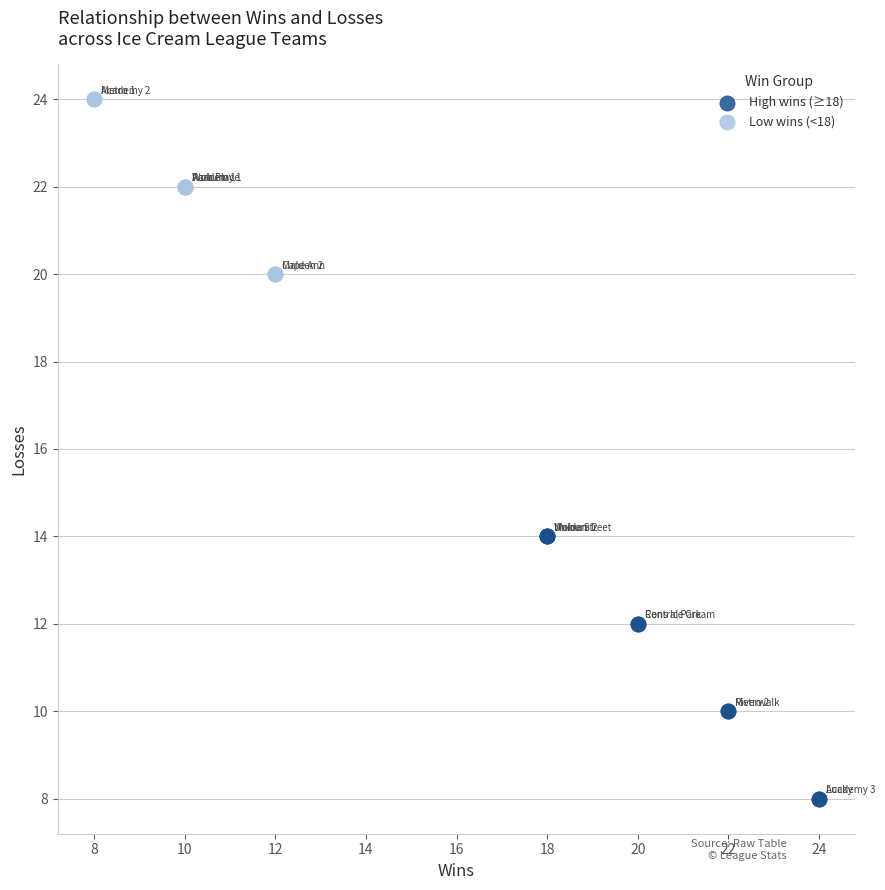

Which series has the widest spread of Y values?

High wins (≥18)